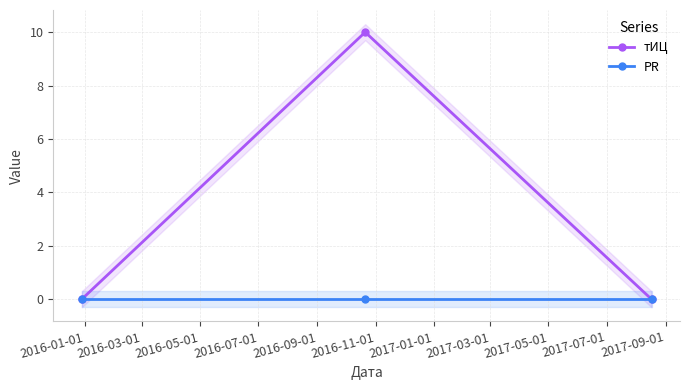

What is the label of the 3rd point from the right?

2016-01-01